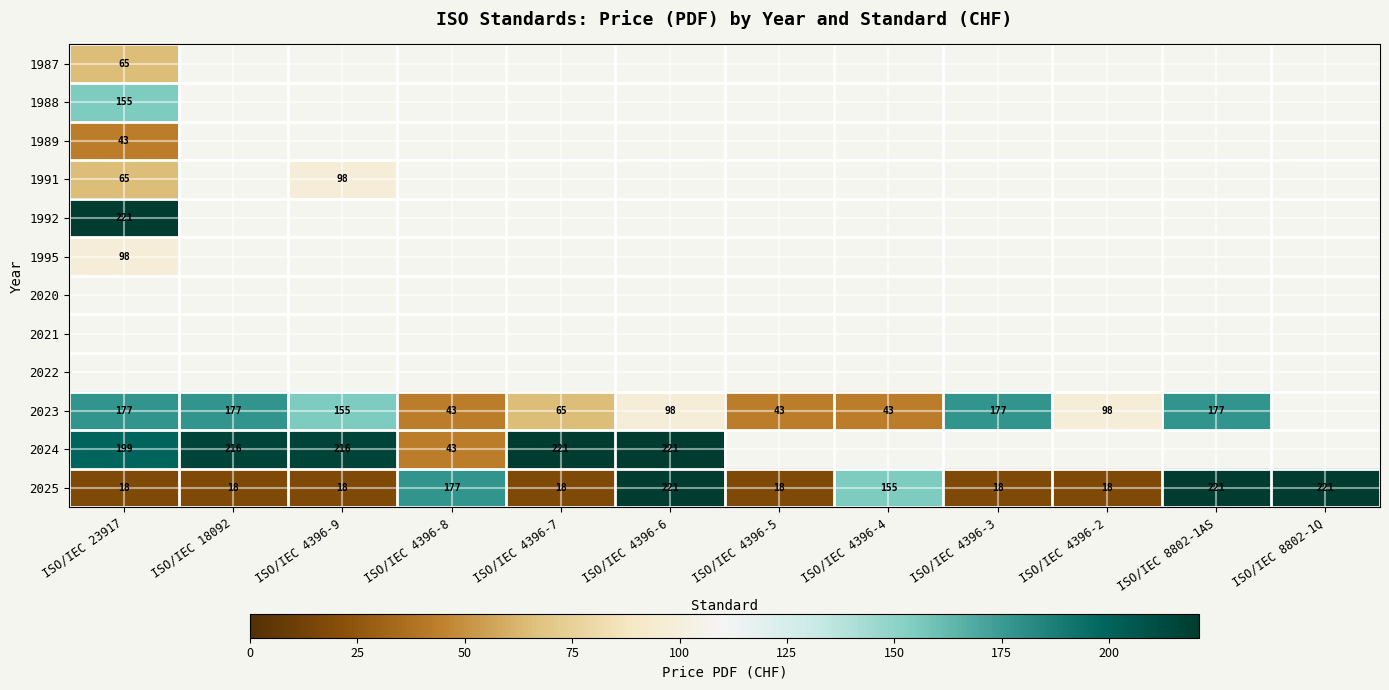

The 2023 series shows 69 at ISO/IEC 4396-4. True or false?

False